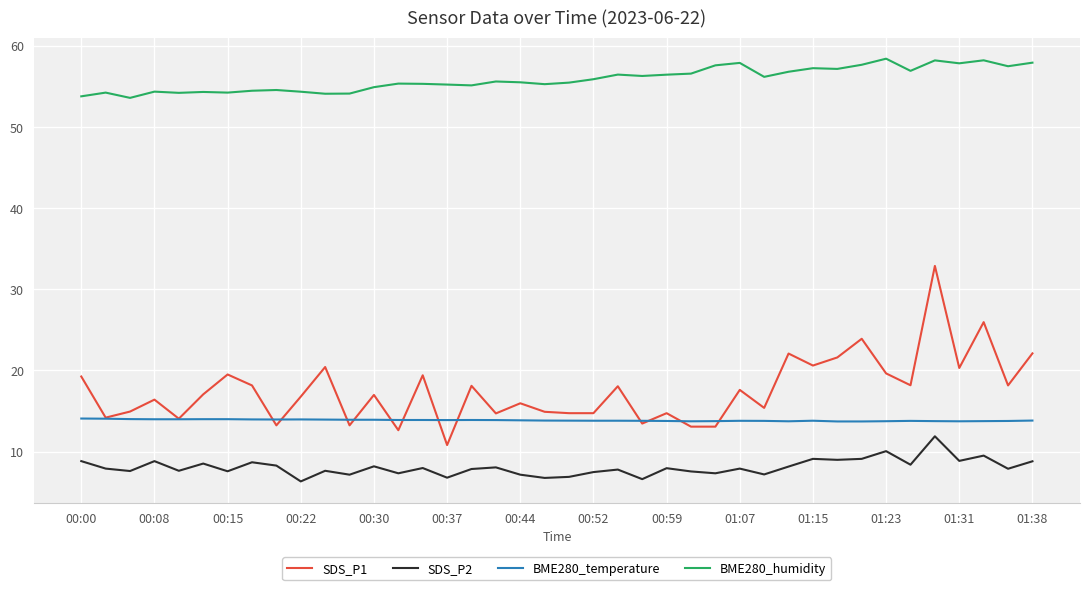

True or false: SDS_P2 and BME280_temperature cross at least once.

False